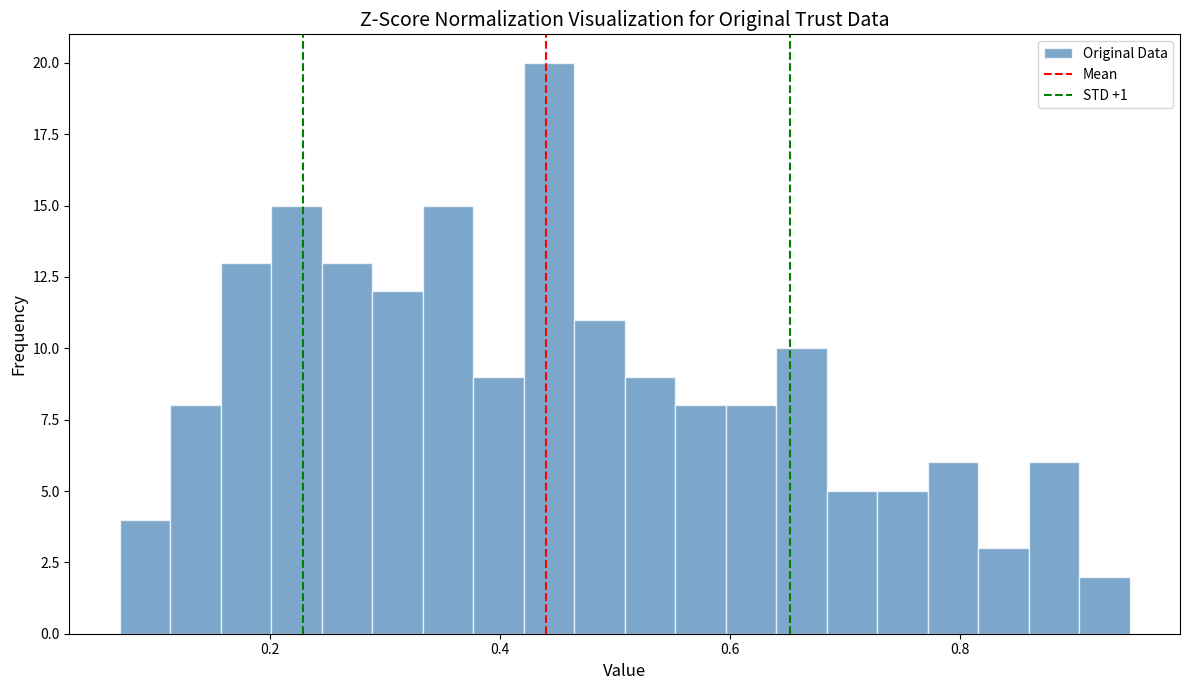

Around what value on the x-axis is the tallest bar? Give the approximate position of its centre, as read against the axis.

0.44